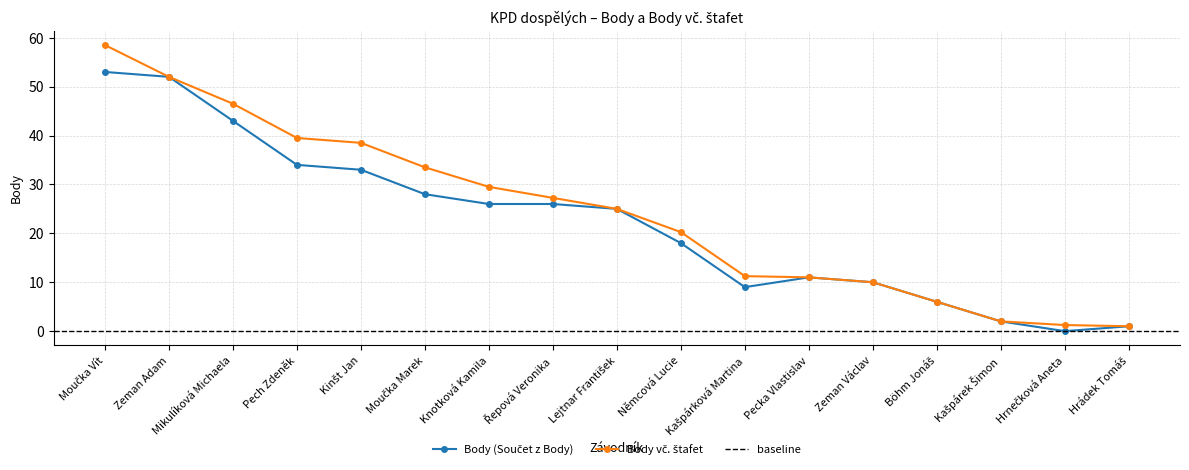

What is the difference between the maximum and minimum values in the Body vč. štafet series?

57.5